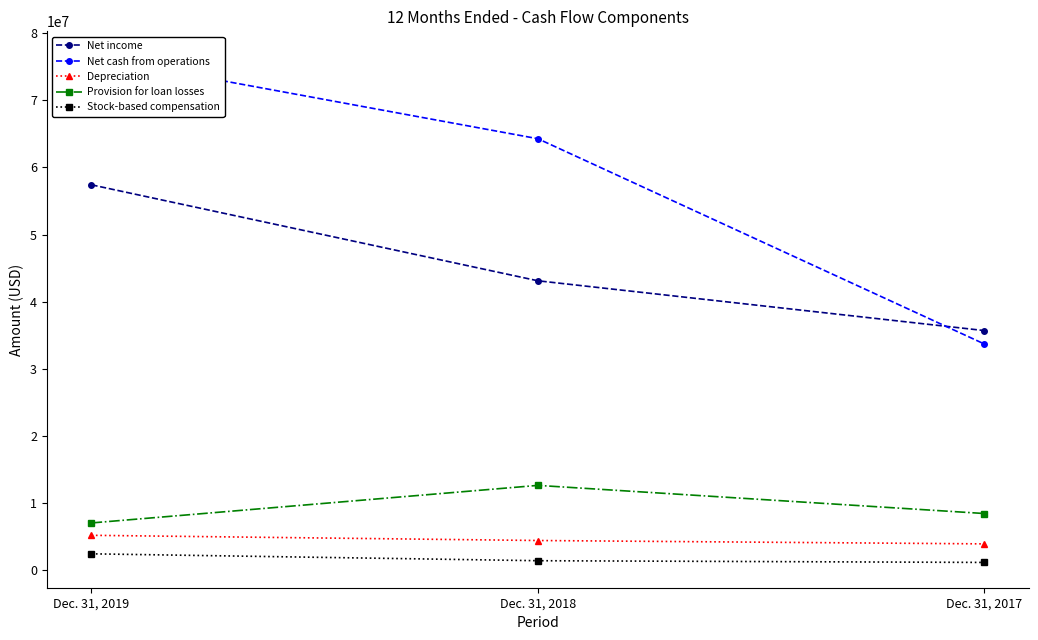

What is the sum of the Depreciation values at Dec. 31, 2018 and Dec. 31, 2017?

8400000